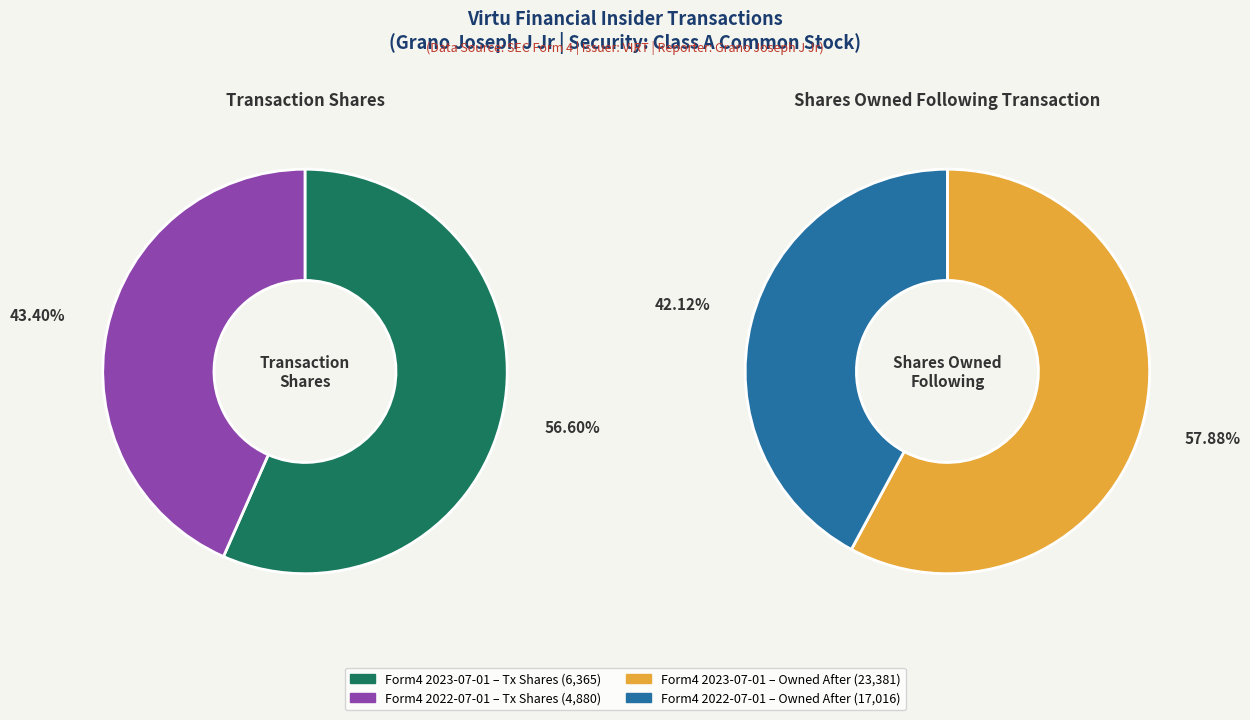

Rank the series by their maximum value, from highest to lowest.

Shares Owned Following, Transaction Shares